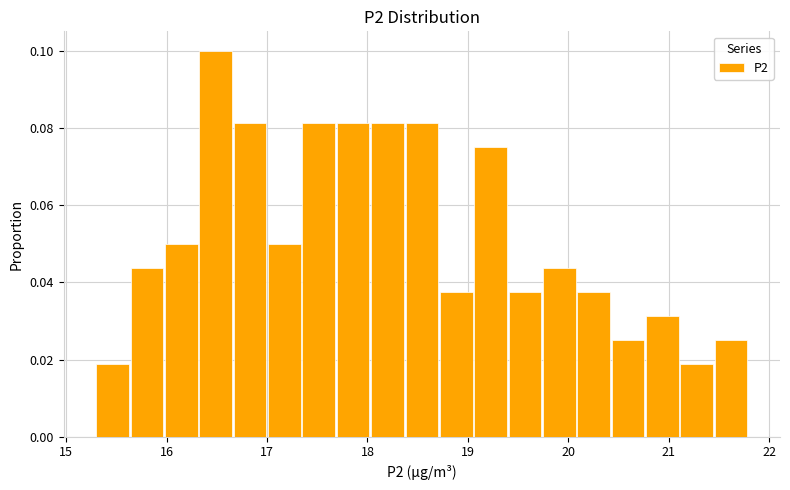

Read against the x-axis, roughly where is the centre of the tallest bar?

16.5